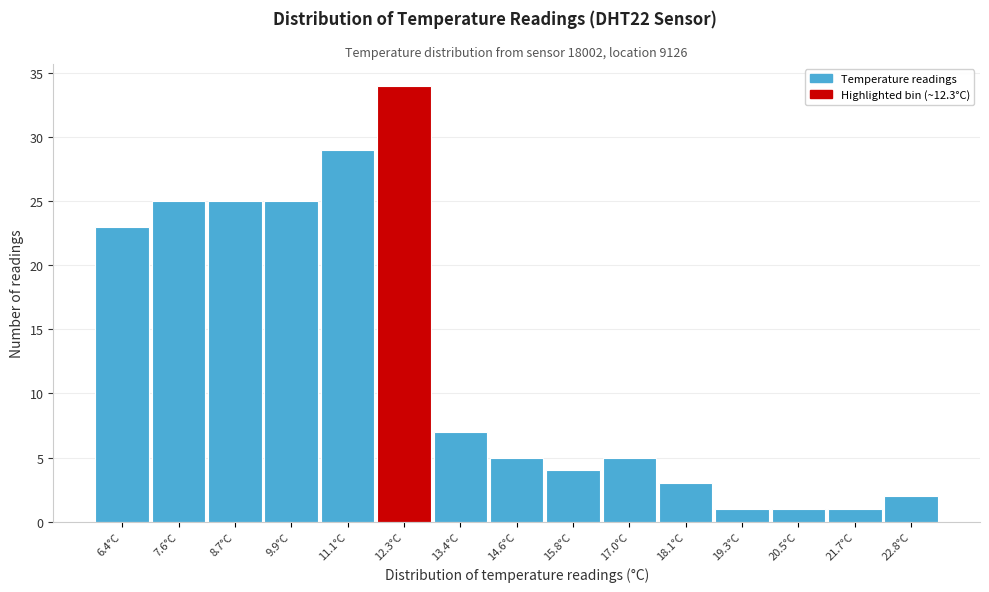

Reading left to right, list all the values displayed in this chart.

6.4°C=23	7.6°C=25	8.7°C=25	9.9°C=25	11.1°C=29	12.3°C=34	13.4°C=7	14.6°C=5	15.8°C=4	17.0°C=5	18.1°C=3	19.3°C=1	20.5°C=1	21.7°C=1	22.8°C=2